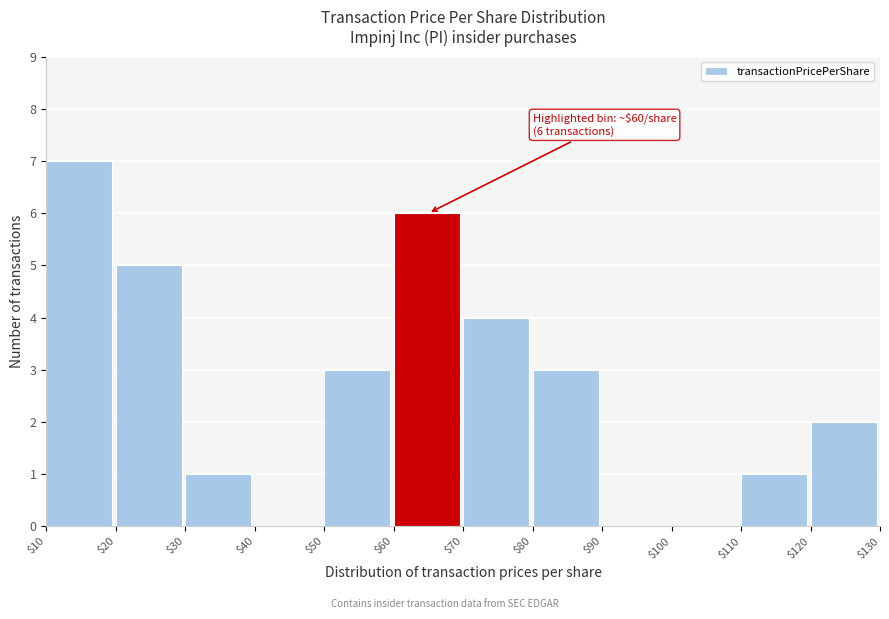

Which range on the x-axis has the tallest bar?

$10 to $20